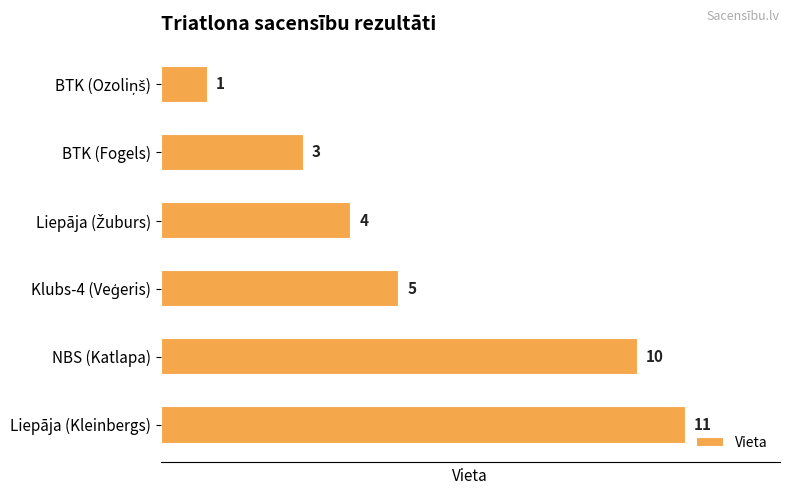

The chart shows a value of 15 at NBS (Katlapa). True or false?

False